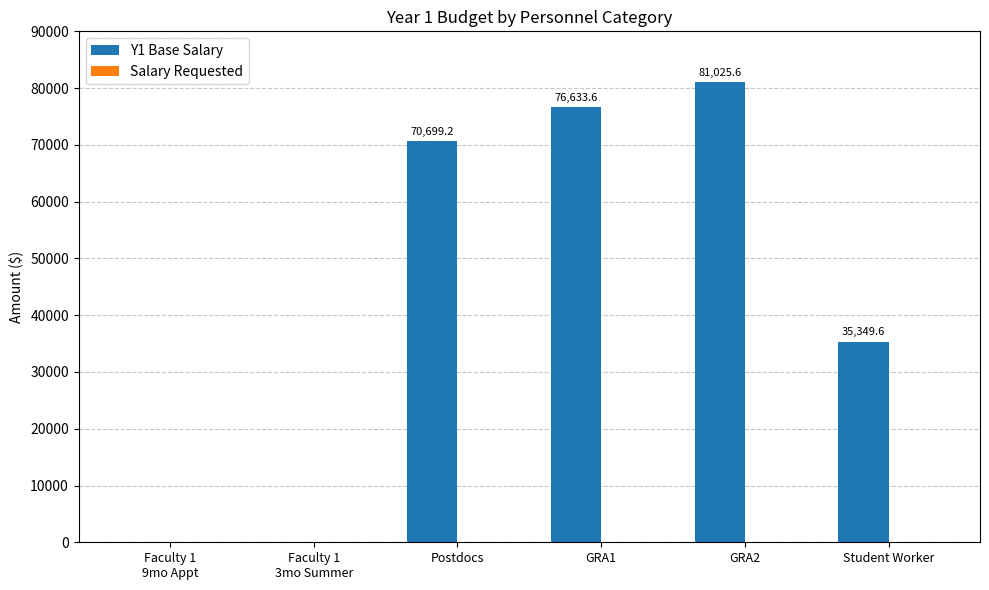

Count the number of categories in the chart.

6